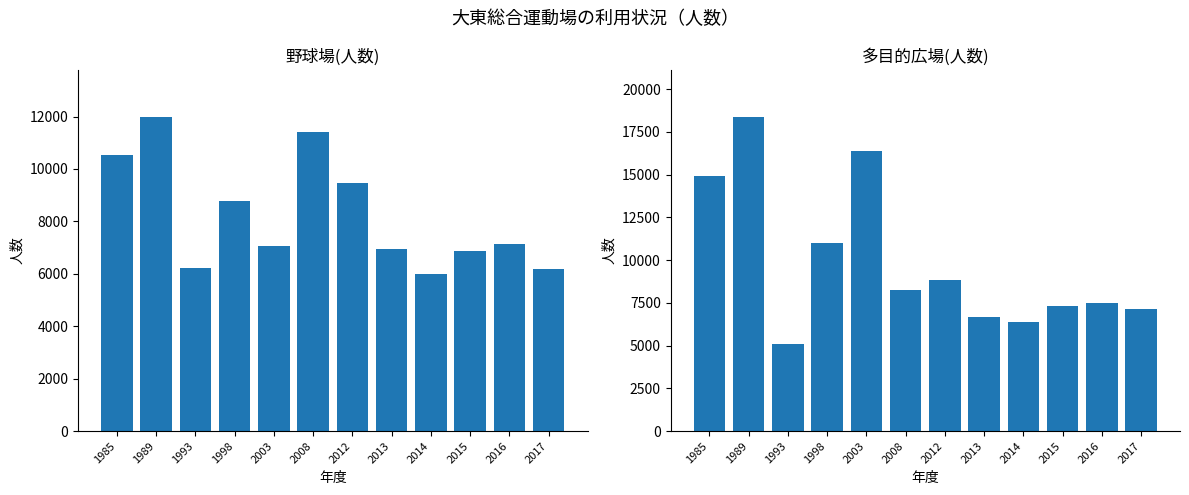

At 1998, list the series in order from largest to smallest.

多目的広場(人数), 野球場(人数)